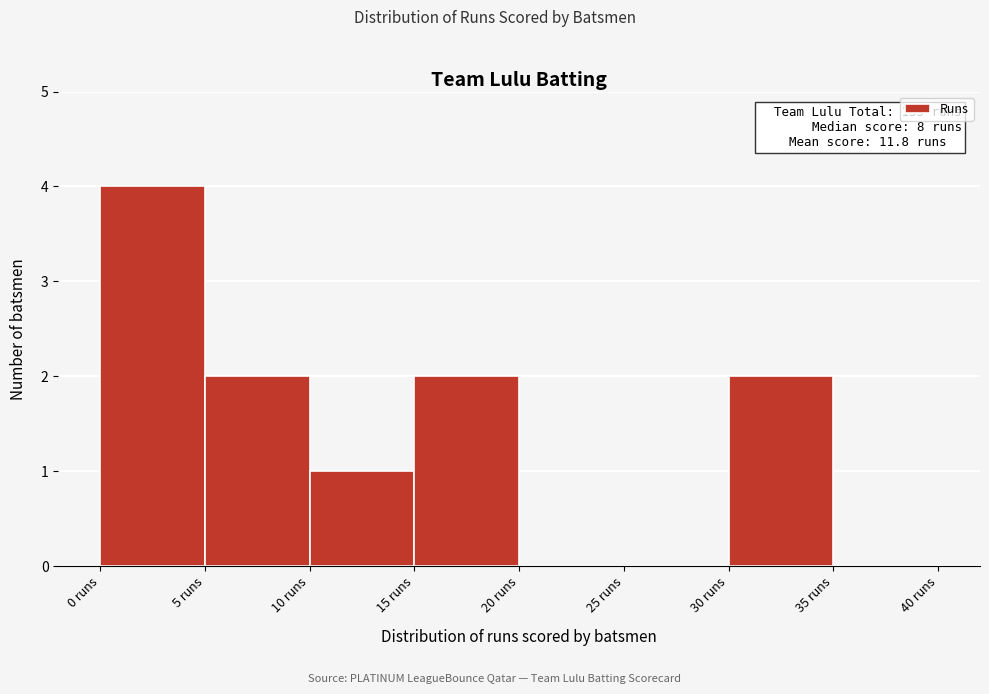

Over which range of the x-axis is the bar tallest?

0 to 5